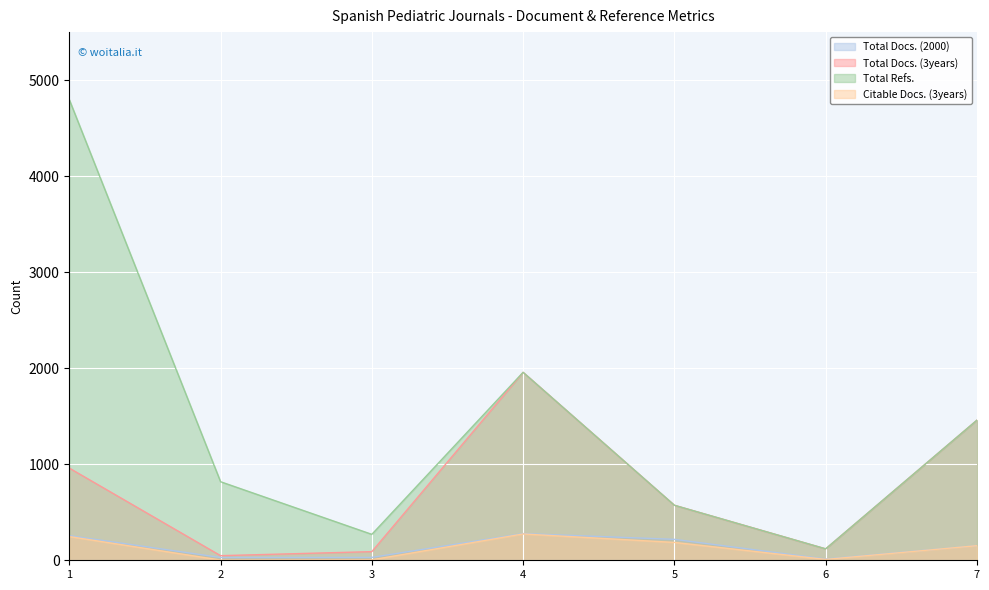

List the labels in order of Total Refs. value, smallest first.

6, 3, 5, 2, 7, 4, 1